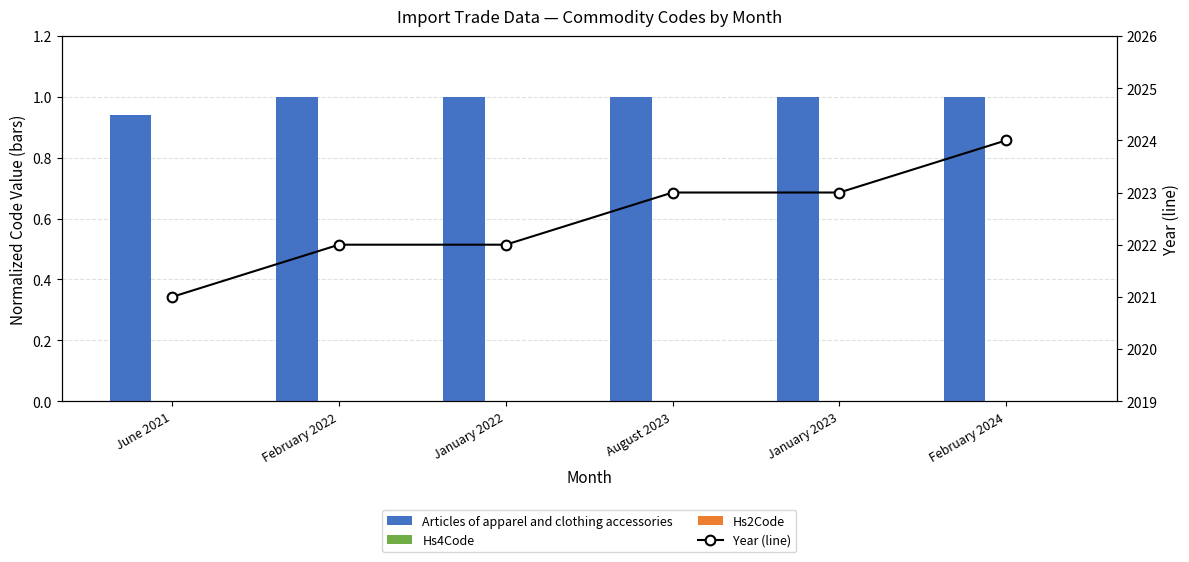

What is the maximum value shown in the chart?

2024.0